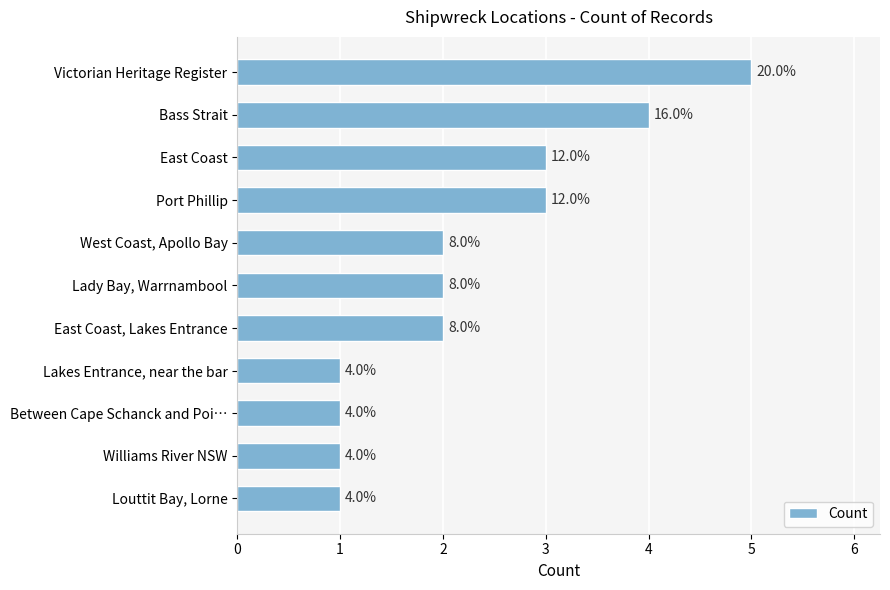

How many bars are there in total?

11